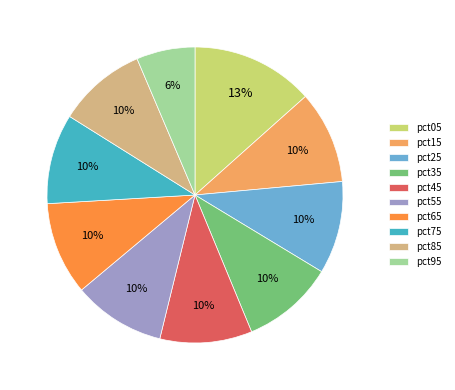

To the nearest percent, what is the average slice percentage?

10%